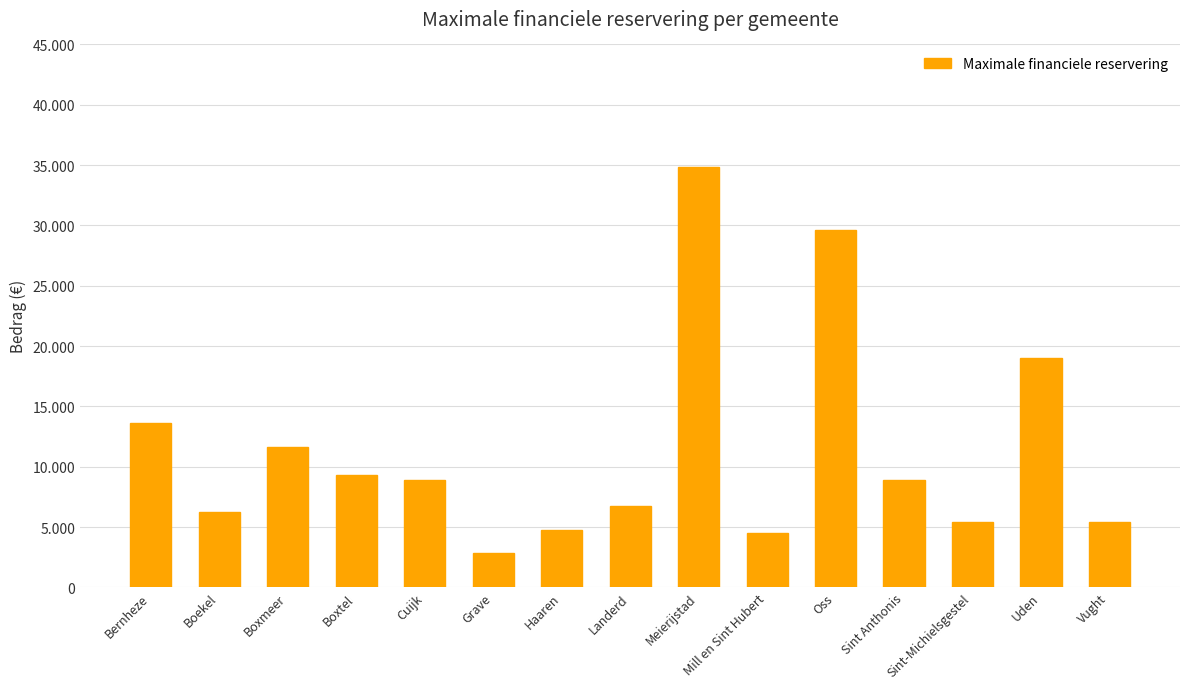

Reading left to right, extract all data points from this chart.

13618.7	6268.9	11673.2	9295.3	8863.0	2810.2	4755.7	6701.3	34803.3	4539.6	29615.3	8863.0	5404.2	19023.0	5404.2